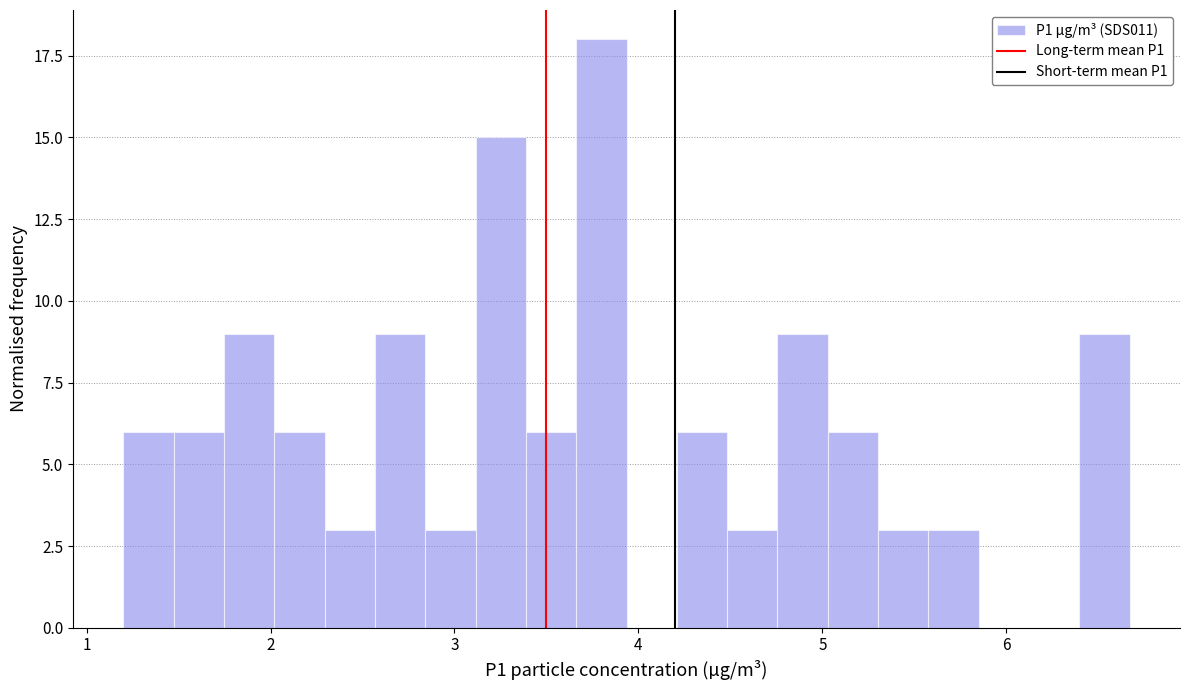

Read against the x-axis, roughly where is the centre of the tallest bar?

3.8